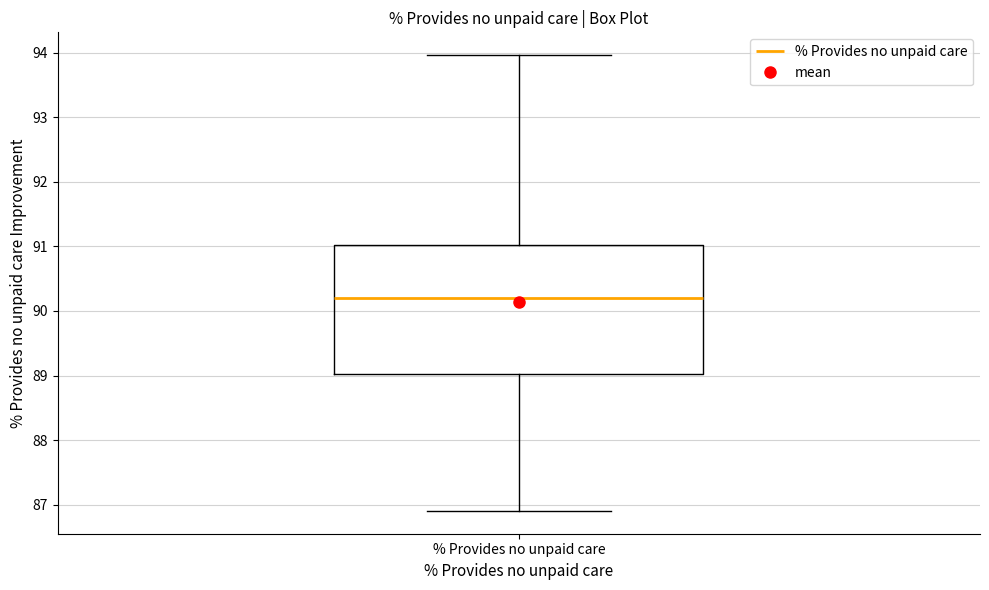

Transcribe this box plot: give where the median line is, the range the box spans, and where the two whiskers end, as read against the y-axis. The values are not printed on the chart, so give them approximately, as read against the axis.

median 90.2, box 89.0 to 91.0, whiskers 86.9 to 94.0